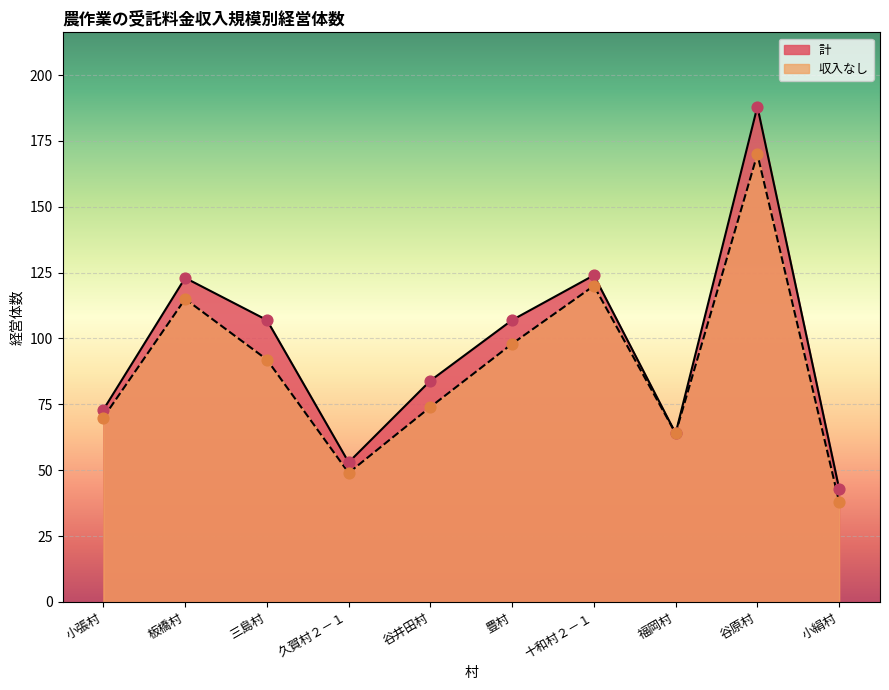

What are all the series names shown in the legend?

計, 収入なし